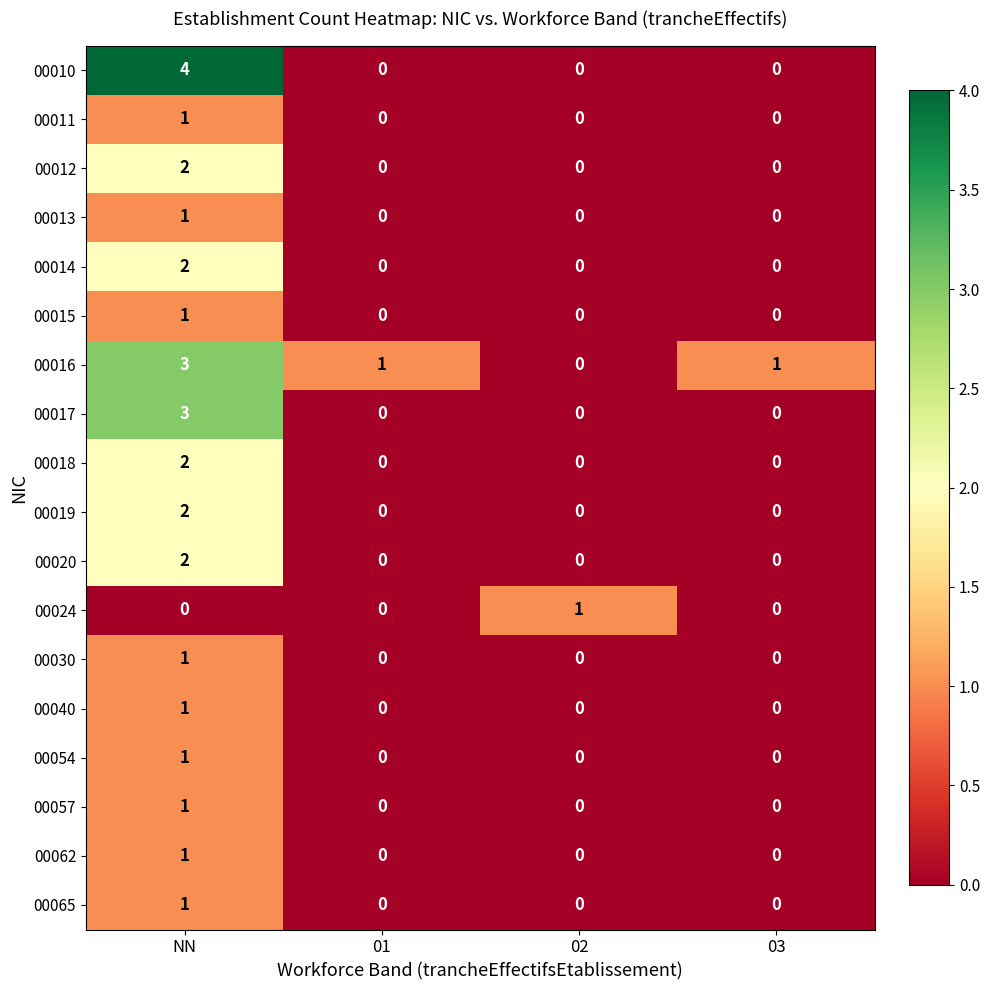

What is the spread (max minus min) of values at NN?

4